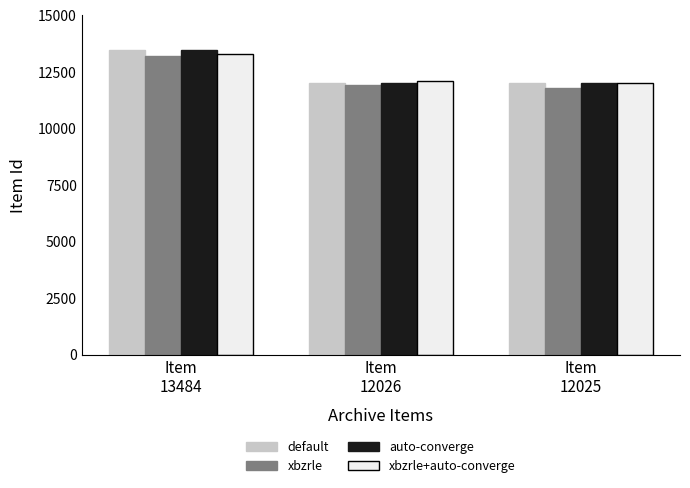

What is the value of the xbzrle+auto-converge bar at the 1st from the left?

13300